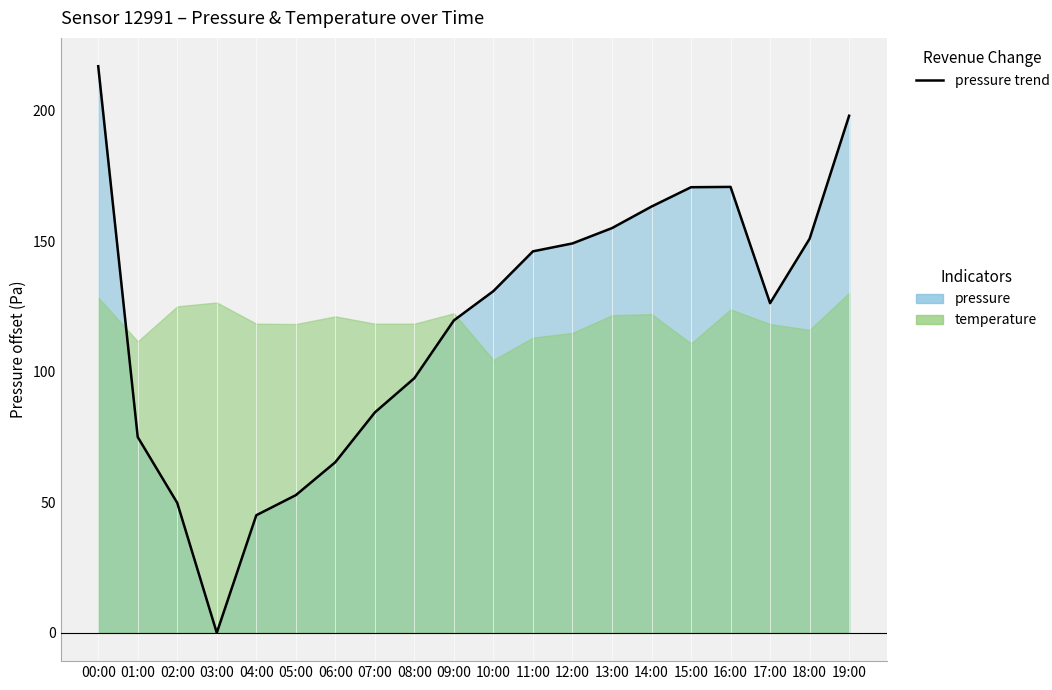

Rank the categories by value from lowest to highest.

03:00, 04:00, 02:00, 05:00, 06:00, 01:00, 07:00, 08:00, 09:00, 17:00, 10:00, 11:00, 12:00, 18:00, 13:00, 14:00, 15:00, 16:00, 19:00, 00:00